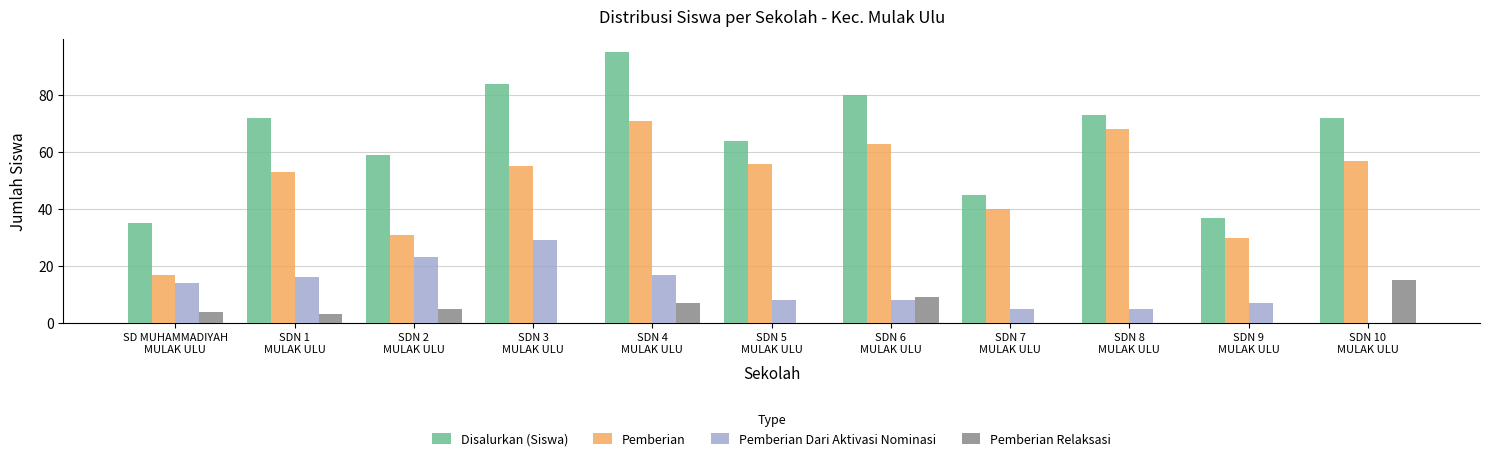

What is the spread (max minus min) of values at SDN 5
MULAK ULU?

64